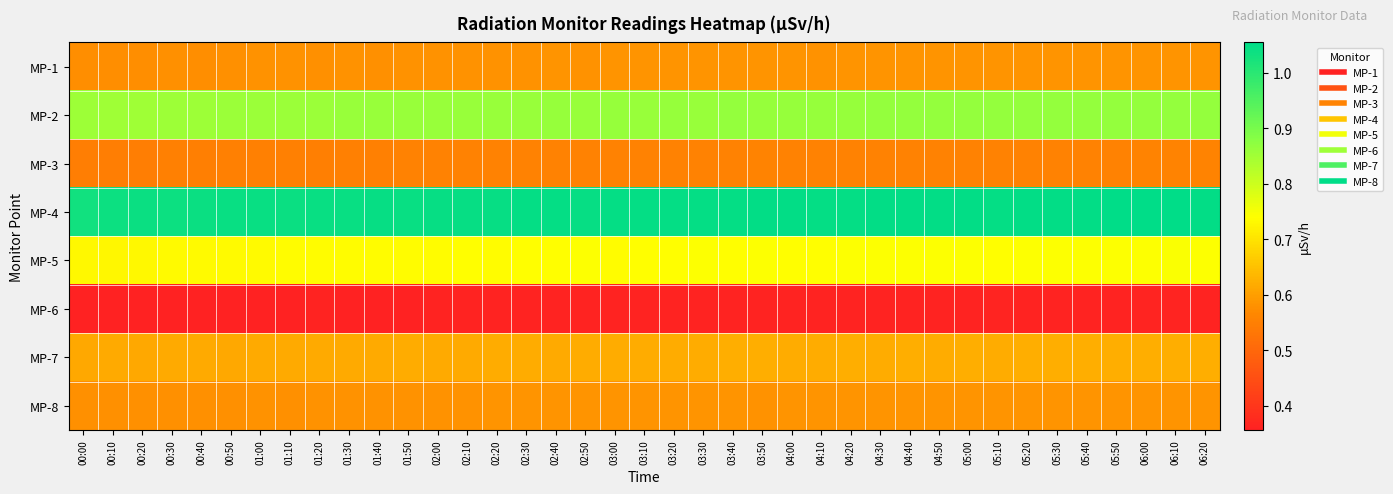

Reading right to left, list all the values displayed in this chart.

MP-1: 06:20=0.6	06:10=0.6	06:00=0.6	05:50=0.6	05:40=0.6	05:30=0.6	05:20=0.6	05:10=0.6	05:00=0.6	04:50=0.6	04:40=0.6	04:30=0.6	04:20=0.6	04:10=0.6	04:00=0.6	03:50=0.6	03:40=0.6	03:30=0.6	03:20=0.6	03:10=0.6	03:00=0.6	02:50=0.6	02:40=0.6	02:30=0.6	02:20=0.6	02:10=0.6	02:00=0.6	01:50=0.6	01:40=0.6	01:30=0.6	01:20=0.6	01:10=0.6	01:00=0.6	00:50=0.6	00:40=0.6	00:30=0.6	00:20=0.6	00:10=0.6	00:00=0.6
MP-2: 06:20=0.9	06:10=0.9	06:00=0.9	05:50=0.9	05:40=0.9	05:30=0.9	05:20=0.9	05:10=0.9	05:00=0.9	04:50=0.9	04:40=0.9	04:30=0.9	04:20=0.9	04:10=0.9	04:00=0.9	03:50=0.9	03:40=0.9	03:30=0.9	03:20=0.9	03:10=0.9	03:00=0.9	02:50=0.9	02:40=0.9	02:30=0.9	02:20=0.9	02:10=0.9	02:00=0.9	01:50=0.9	01:40=0.9	01:30=0.9	01:20=0.9	01:10=0.9	01:00=0.9	00:50=0.9	00:40=0.9	00:30=0.9	00:20=0.9	00:10=0.9	00:00=0.9
MP-3: 06:20=0.6	06:10=0.6	06:00=0.6	05:50=0.6	05:40=0.6	05:30=0.6	05:20=0.6	05:10=0.6	05:00=0.6	04:50=0.6	04:40=0.6	04:30=0.6	04:20=0.6	04:10=0.6	04:00=0.6	03:50=0.6	03:40=0.6	03:30=0.6	03:20=0.6	03:10=0.6	03:00=0.6	02:50=0.6	02:40=0.6	02:30=0.6	02:20=0.6	02:10=0.6	02:00=0.6	01:50=0.6	01:40=0.6	01:30=0.6	01:20=0.5	01:10=0.6	01:00=0.6	00:50=0.6	00:40=0.5	00:30=0.6	00:20=0.5	00:10=0.5	00:00=0.5
MP-4: 06:20=1.1	06:10=1.1	06:00=1.1	05:50=1.1	05:40=1.1	05:30=1.1	05:20=1.1	05:10=1.0	05:00=1.1	04:50=1.1	04:40=1.1	04:30=1.1	04:20=1.0	04:10=1.0	04:00=1.1	03:50=1.1	03:40=1.0	03:30=1.0	03:20=1.0	03:10=1.0	03:00=1.0	02:50=1.0	02:40=1.0	02:30=1.0	02:20=1.0	02:10=1.0	02:00=1.0	01:50=1.0	01:40=1.0	01:30=1.0	01:20=1.0	01:10=1.0	01:00=1.0	00:50=1.0	00:40=1.0	00:30=1.0	00:20=1.0	00:10=1.0	00:00=1.0
MP-5: 06:20=0.7	06:10=0.7	06:00=0.7	05:50=0.7	05:40=0.7	05:30=0.7	05:20=0.7	05:10=0.7	05:00=0.7	04:50=0.7	04:40=0.7	04:30=0.7	04:20=0.7	04:10=0.7	04:00=0.7	03:50=0.7	03:40=0.7	03:30=0.7	03:20=0.7	03:10=0.7	03:00=0.7	02:50=0.7	02:40=0.7	02:30=0.7	02:20=0.7	02:10=0.7	02:00=0.7	01:50=0.7	01:40=0.7	01:30=0.7	01:20=0.7	01:10=0.7	01:00=0.7	00:50=0.7	00:40=0.7	00:30=0.7	00:20=0.7	00:10=0.7	00:00=0.7
MP-6: 06:20=0.4	06:10=0.4	06:00=0.4	05:50=0.4	05:40=0.4	05:30=0.4	05:20=0.4	05:10=0.4	05:00=0.4	04:50=0.4	04:40=0.4	04:30=0.4	04:20=0.4	04:10=0.4	04:00=0.4	03:50=0.4	03:40=0.4	03:30=0.4	03:20=0.4	03:10=0.4	03:00=0.4	02:50=0.4	02:40=0.4	02:30=0.4	02:20=0.4	02:10=0.4	02:00=0.4	01:50=0.4	01:40=0.4	01:30=0.4	01:20=0.4	01:10=0.4	01:00=0.4	00:50=0.4	00:40=0.4	00:30=0.4	00:20=0.4	00:10=0.4	00:00=0.4
MP-7: 06:20=0.6	06:10=0.6	06:00=0.6	05:50=0.6	05:40=0.6	05:30=0.6	05:20=0.6	05:10=0.6	05:00=0.6	04:50=0.6	04:40=0.6	04:30=0.6	04:20=0.6	04:10=0.6	04:00=0.6	03:50=0.6	03:40=0.6	03:30=0.6	03:20=0.6	03:10=0.6	03:00=0.6	02:50=0.6	02:40=0.6	02:30=0.6	02:20=0.6	02:10=0.6	02:00=0.6	01:50=0.6	01:40=0.6	01:30=0.6	01:20=0.6	01:10=0.6	01:00=0.6	00:50=0.6	00:40=0.6	00:30=0.6	00:20=0.6	00:10=0.6	00:00=0.6
MP-8: 06:20=0.6	06:10=0.6	06:00=0.6	05:50=0.6	05:40=0.6	05:30=0.6	05:20=0.6	05:10=0.6	05:00=0.6	04:50=0.6	04:40=0.6	04:30=0.6	04:20=0.6	04:10=0.6	04:00=0.6	03:50=0.6	03:40=0.6	03:30=0.6	03:20=0.6	03:10=0.6	03:00=0.6	02:50=0.6	02:40=0.6	02:30=0.6	02:20=0.6	02:10=0.6	02:00=0.6	01:50=0.6	01:40=0.6	01:30=0.6	01:20=0.6	01:10=0.6	01:00=0.6	00:50=0.6	00:40=0.6	00:30=0.6	00:20=0.6	00:10=0.6	00:00=0.6